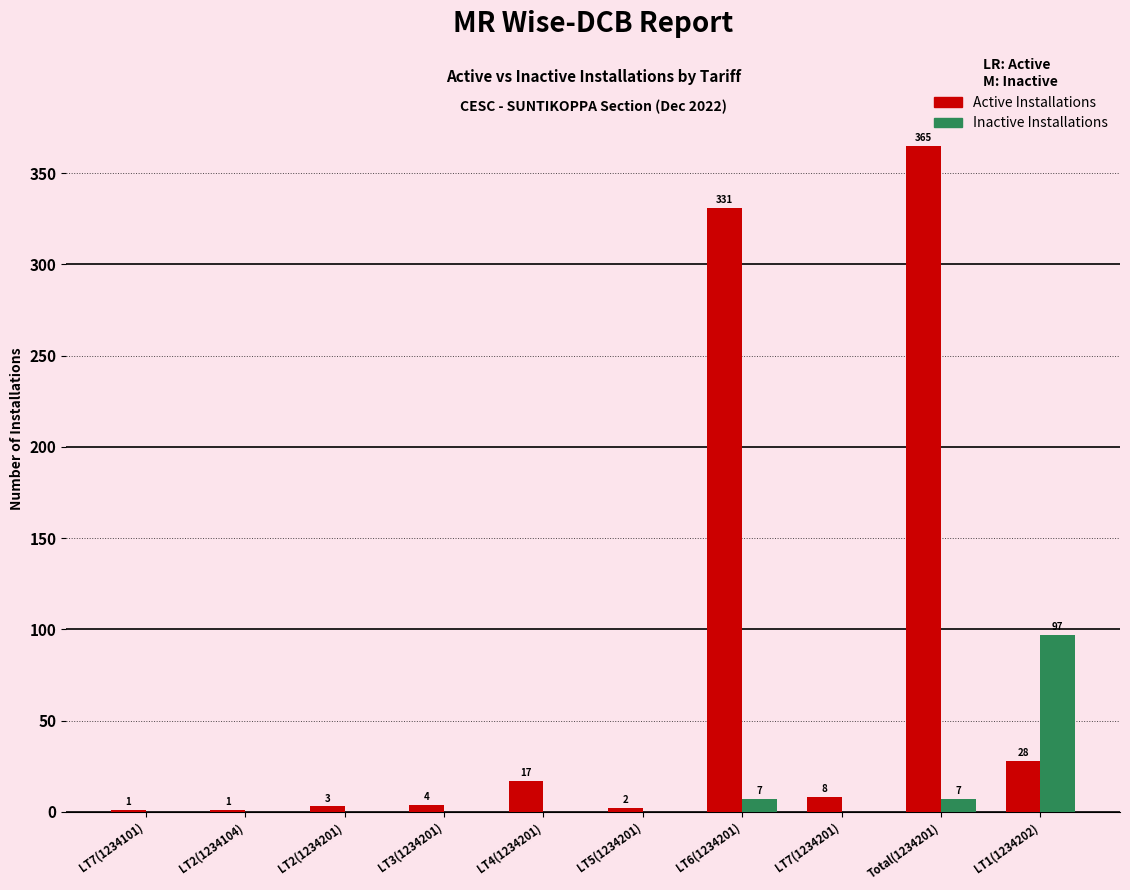

Is it true that Inactive Installations equals -49 at LT2(1234201)?

False